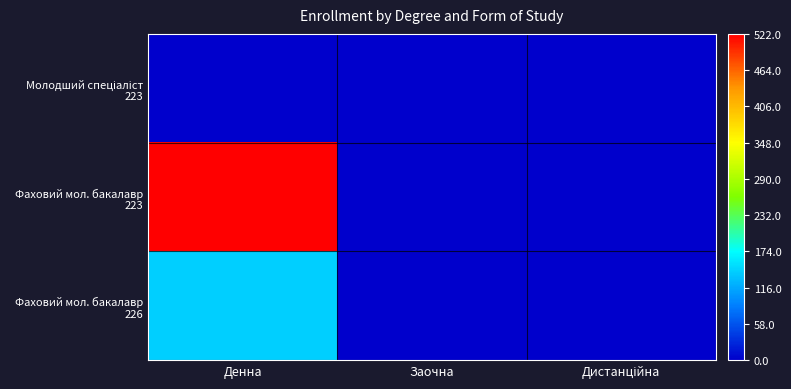

Which series changed the most between Денна and Заочна?

Фаховий мол. бакалавр 223